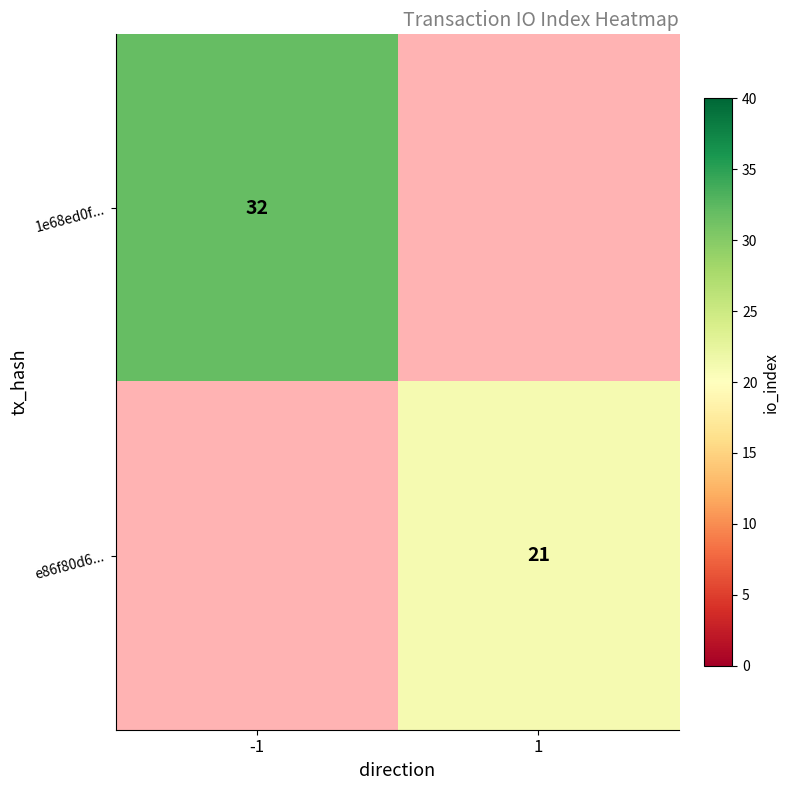

The 1e68ed0f... series shows 32 at -1. True or false?

True